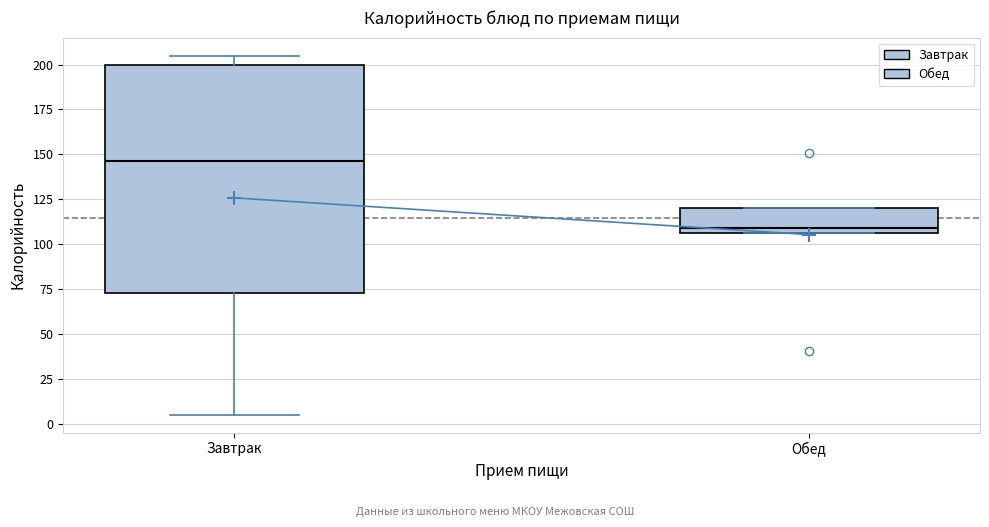

Which box has the lowest median line?

Обед